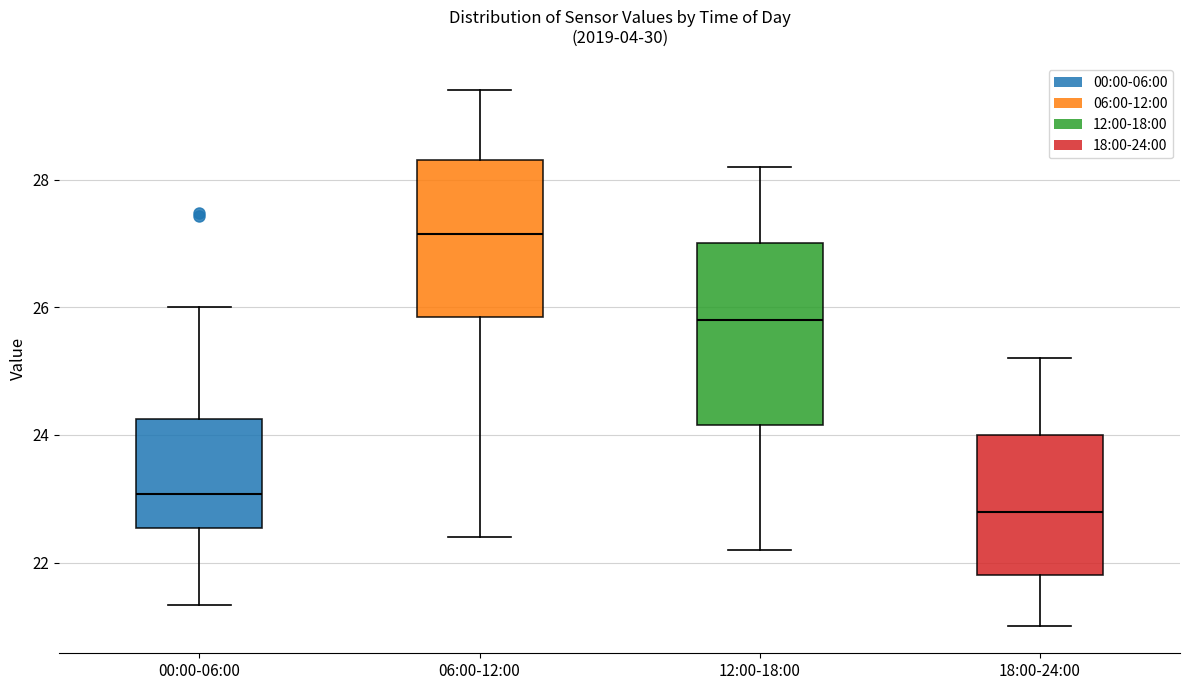

Comparing the boxes themselves (not the whiskers), which one is the tallest?

12:00-18:00